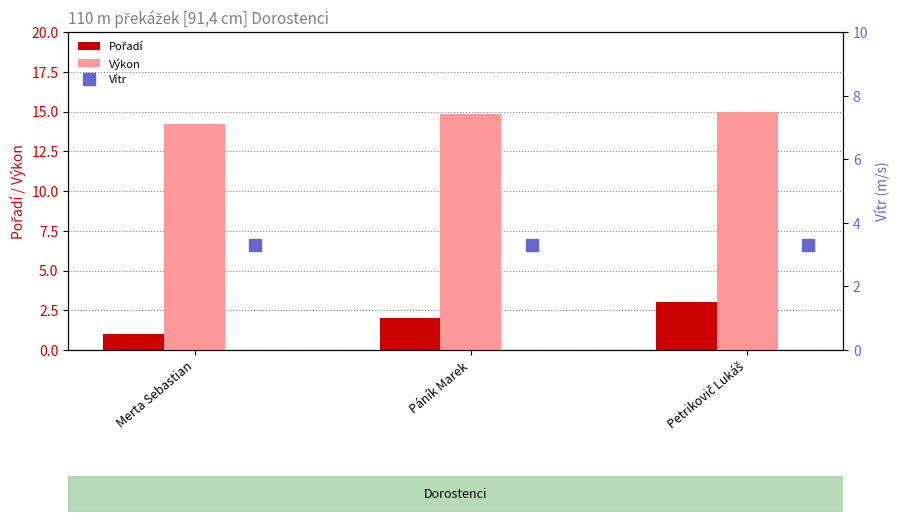

How many categories are shown in the chart?

3